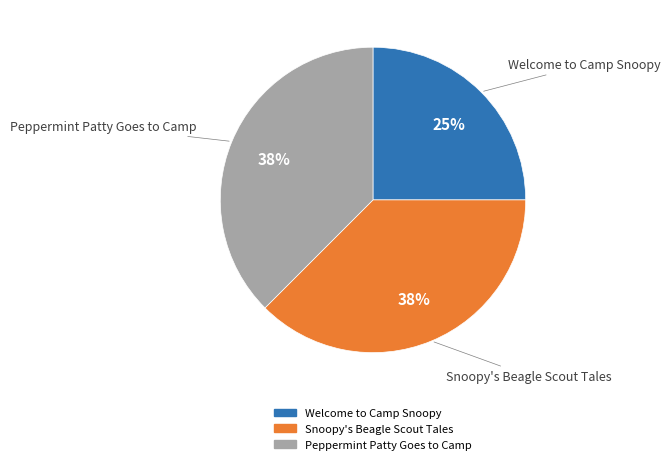

To the nearest percent, what is the combined percentage of Snoopy's Beagle Scout Tales and Peppermint Patty Goes to Camp?

75%